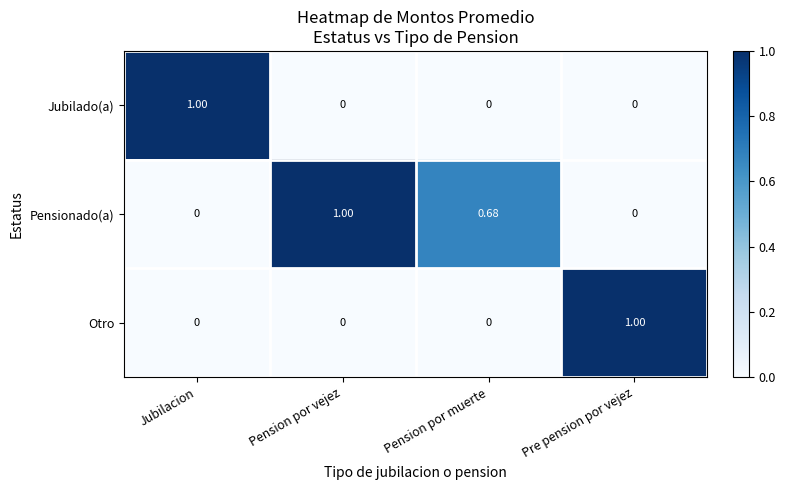

At which label does Otro reach its peak?

Pre pension por vejez